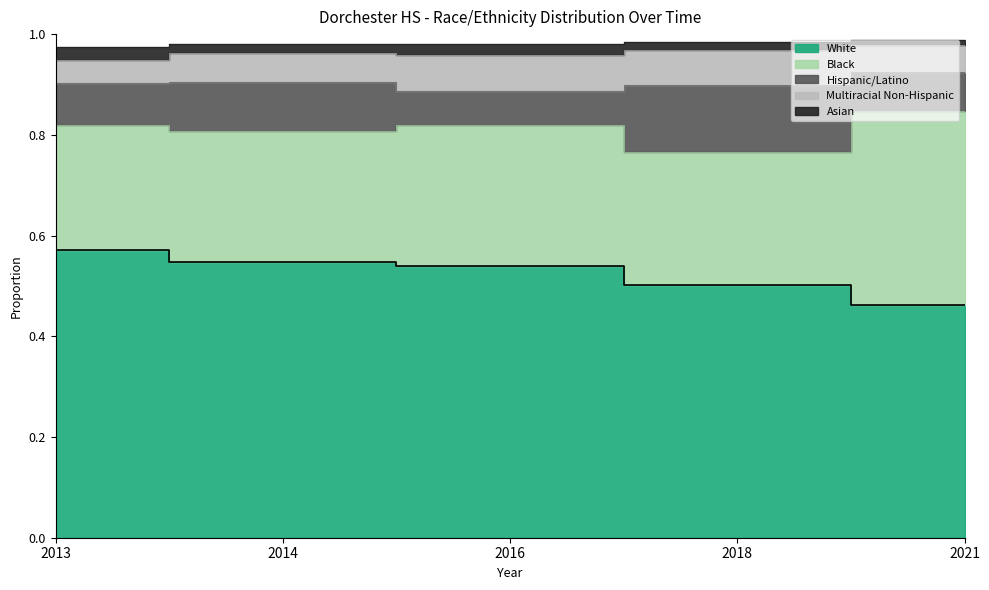

What is the minimum value for Black?

0.2